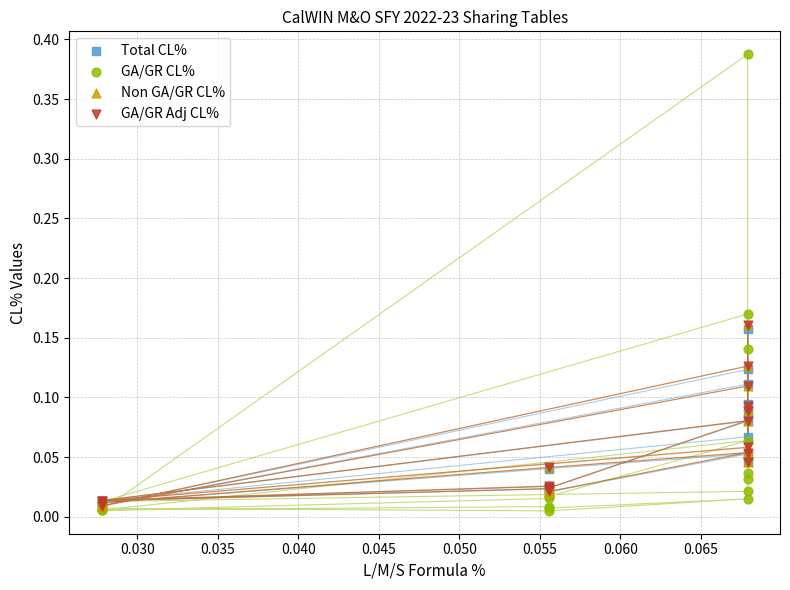

Which series has the largest Y range (max minus min)?

GA/GR CL%